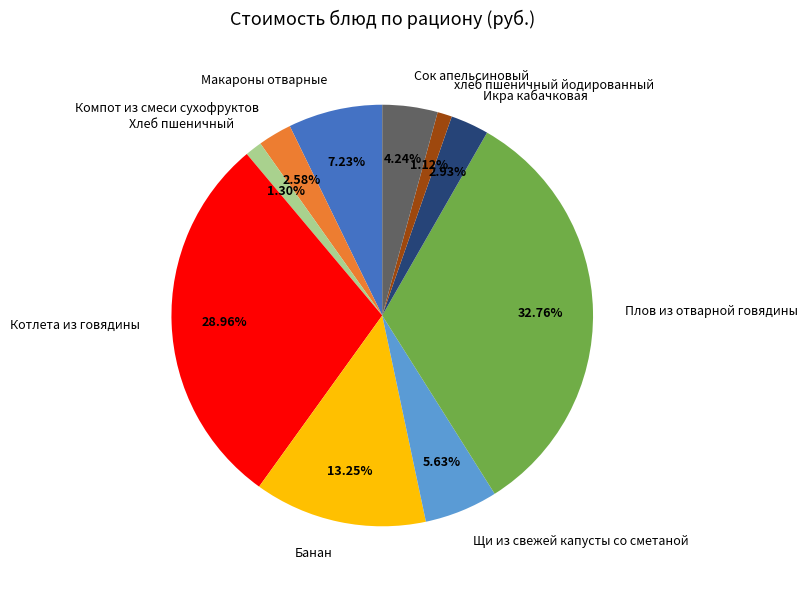

To the nearest percent, what is the average slice percentage?

10%